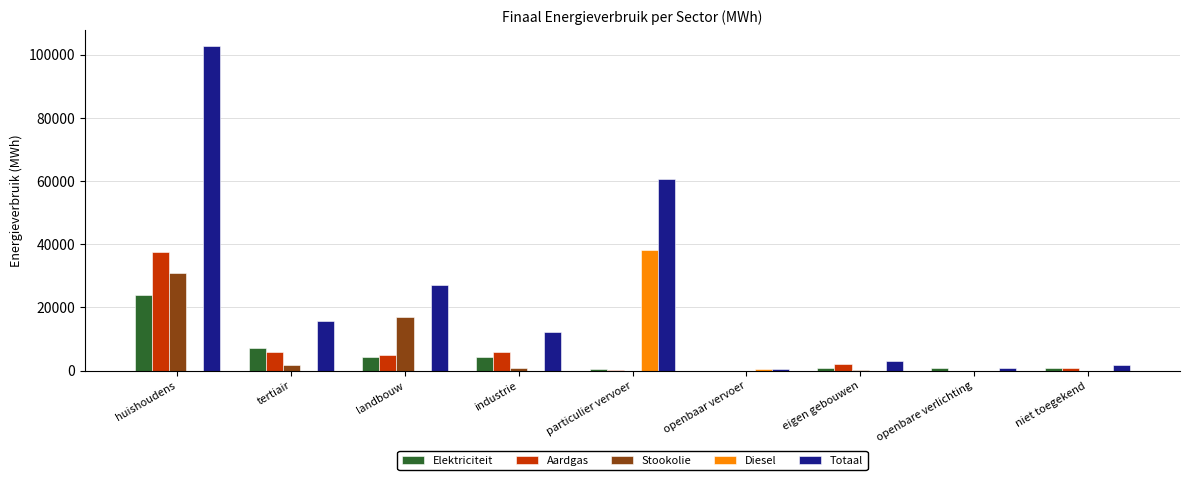

How many data points in Diesel are above 0?

2